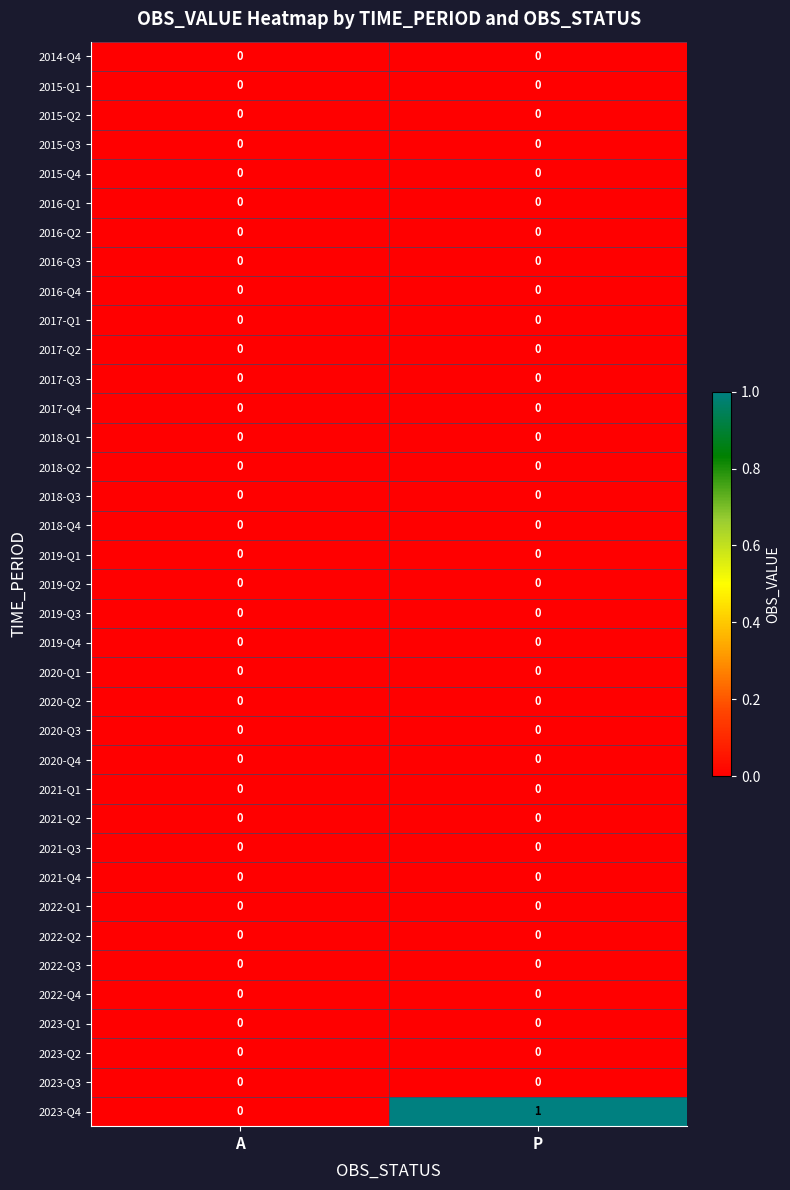

Count the number of categories in the chart.

2